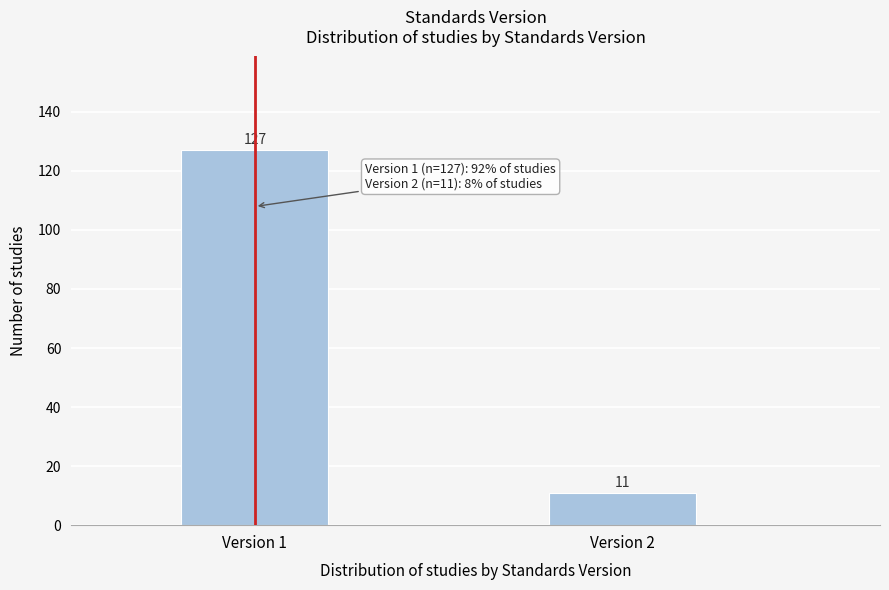

Reading left to right, extract all data points from this chart.

127	11